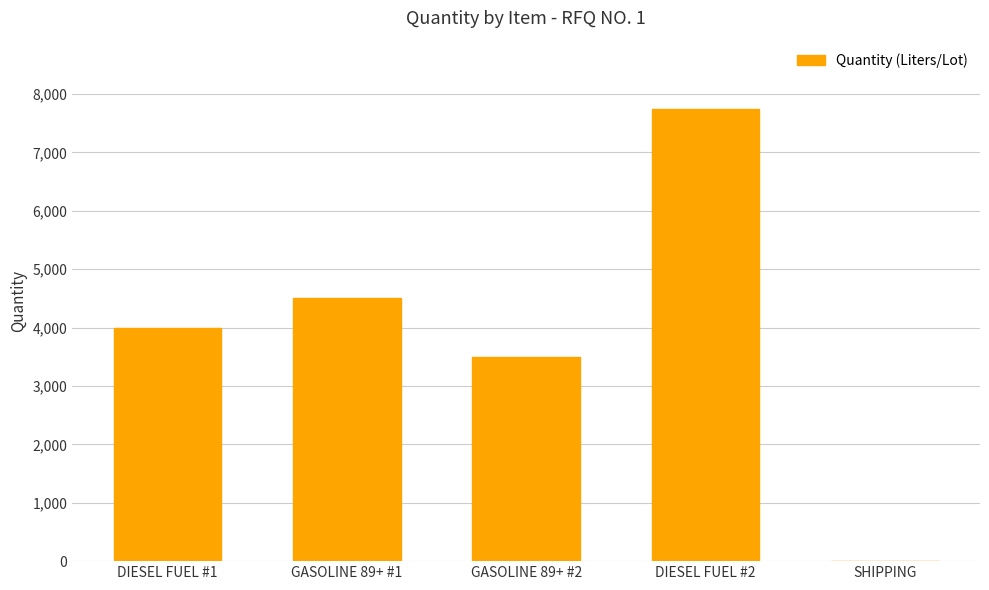

Does the chart contain stacked bars?

No